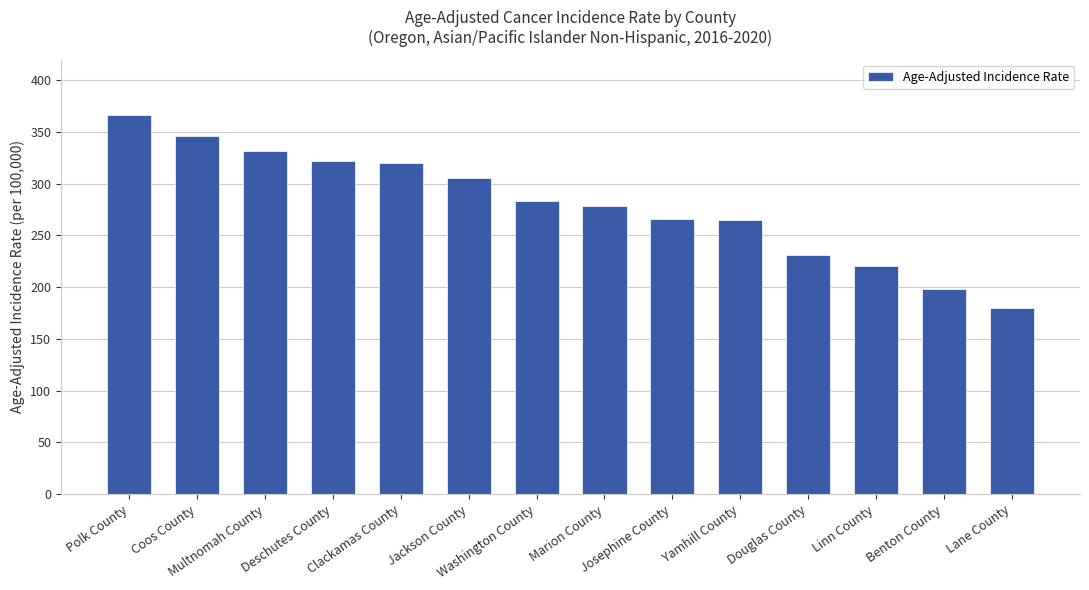

Which has a higher value, Josephine County or Polk County?

Polk County